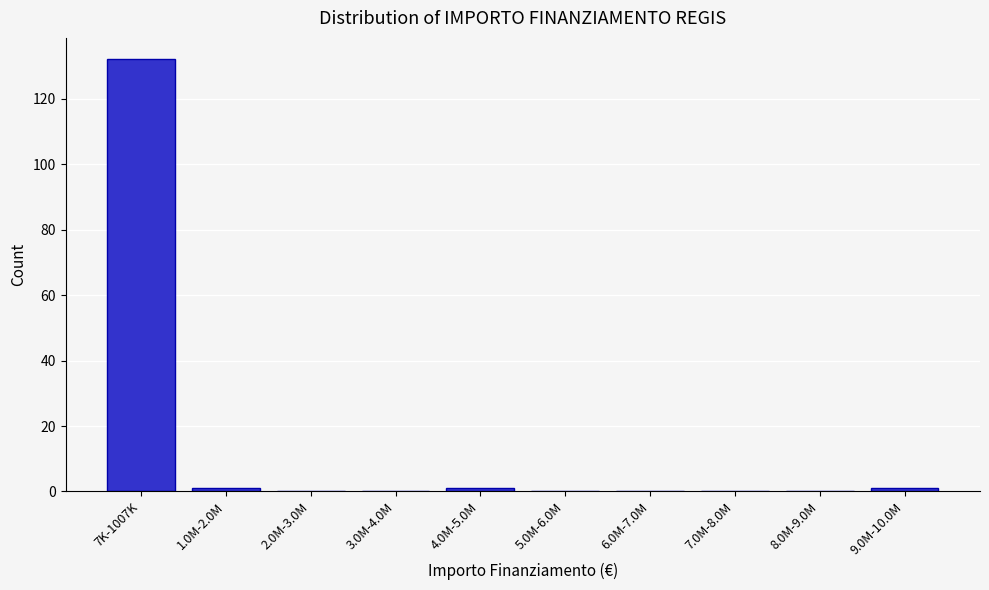

Reading left to right, what are all the values shown in this chart?

7K-1007K=132	1.0M-2.0M=1	2.0M-3.0M=0	3.0M-4.0M=0	4.0M-5.0M=1	5.0M-6.0M=0	6.0M-7.0M=0	7.0M-8.0M=0	8.0M-9.0M=0	9.0M-10.0M=1